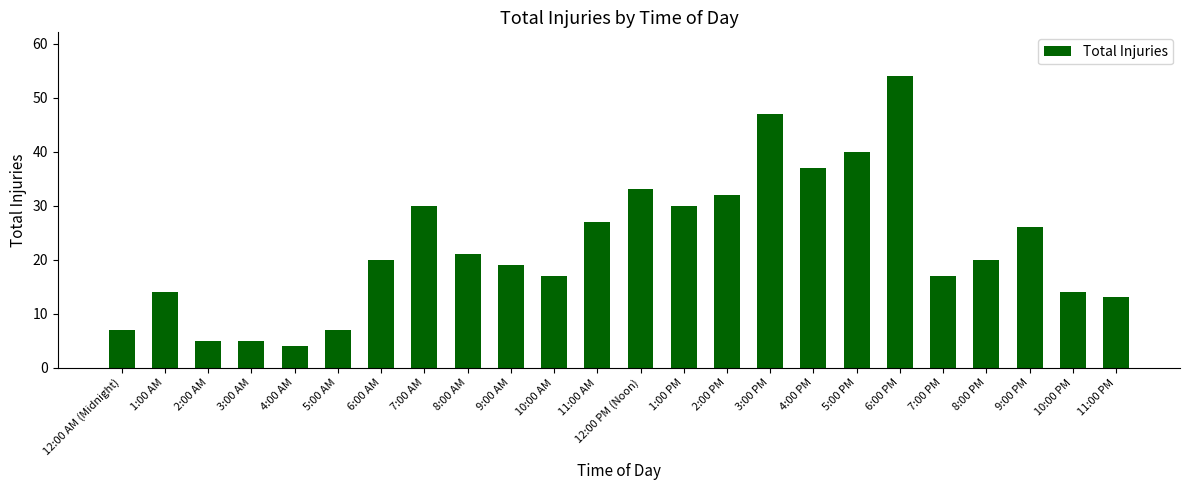

Is it true that the value at 6:00 AM is 10?

False